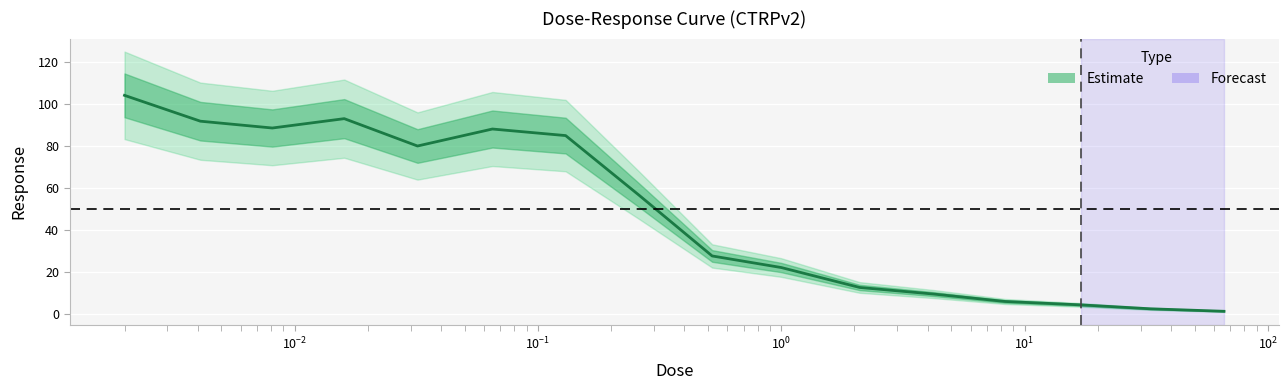

Does the chart display data point markers on the line(s)?

No